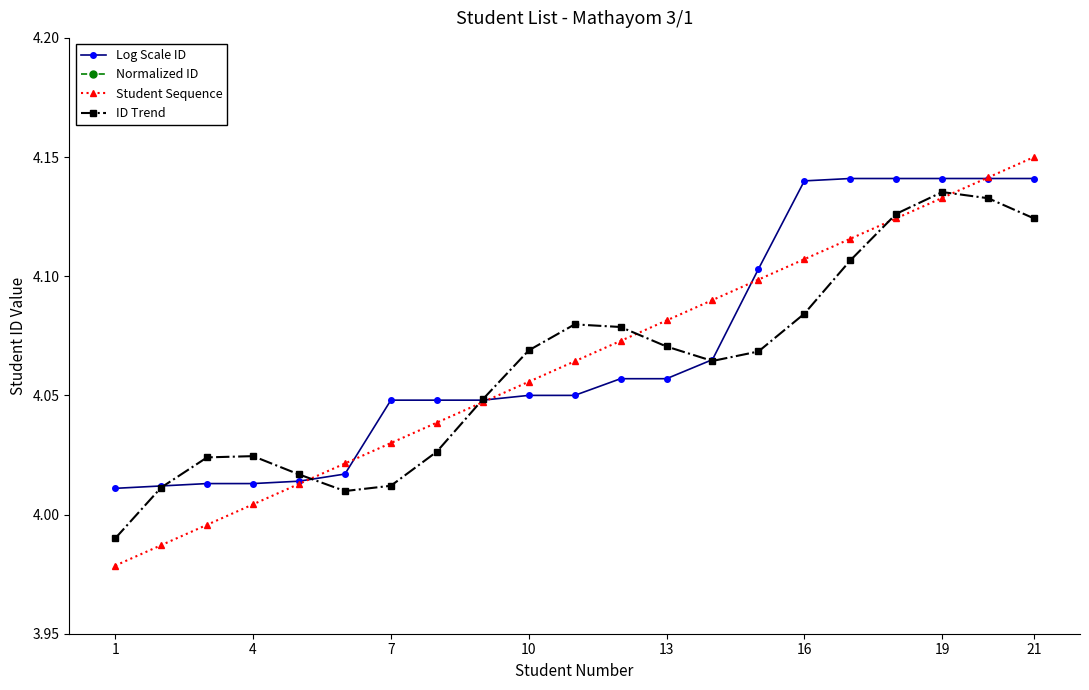

Which category has the highest value in the Student Sequence series?

21